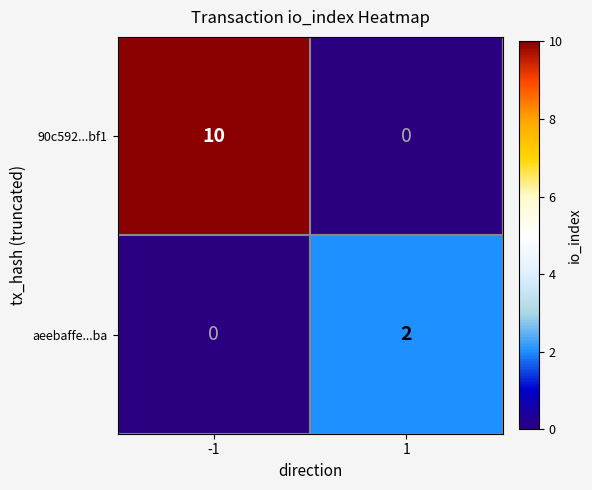

The value of 90c592...bf1 at 1 is 0. True or false?

True